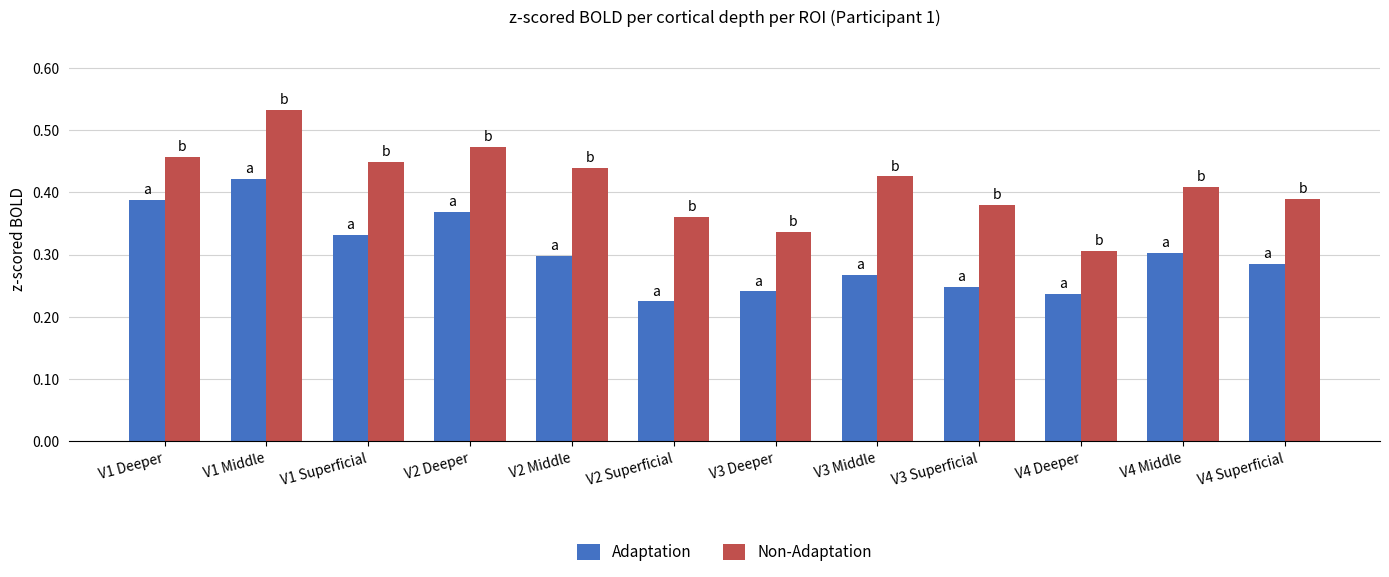

Which series has the widest spread of values?

Non-Adaptation